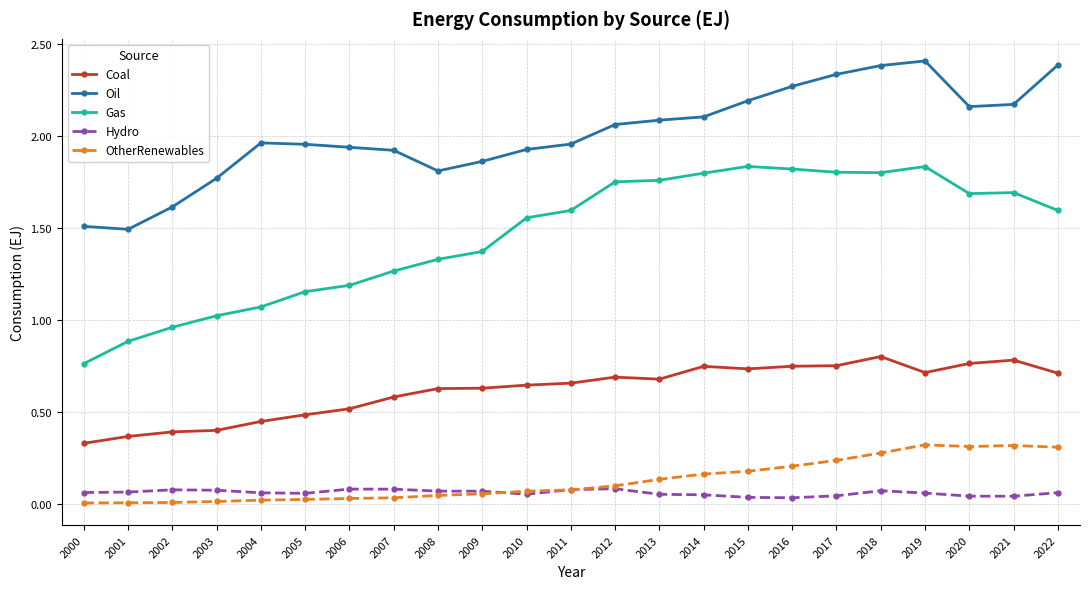

How many lines are shown in the chart?

5